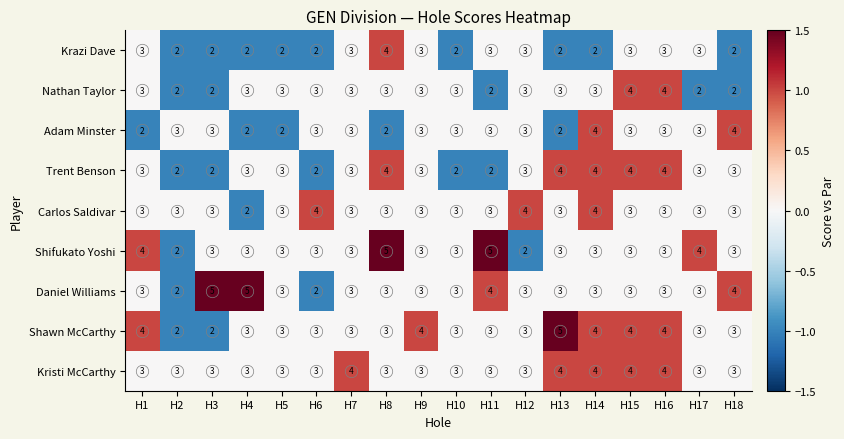

What value does the Nathan Taylor series have at H4?

3